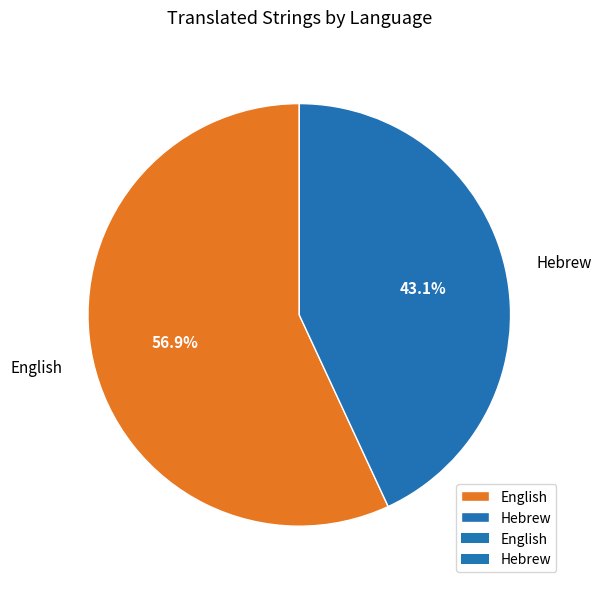

To the nearest percent, what is the difference between the largest and smallest slice percentages?

14%